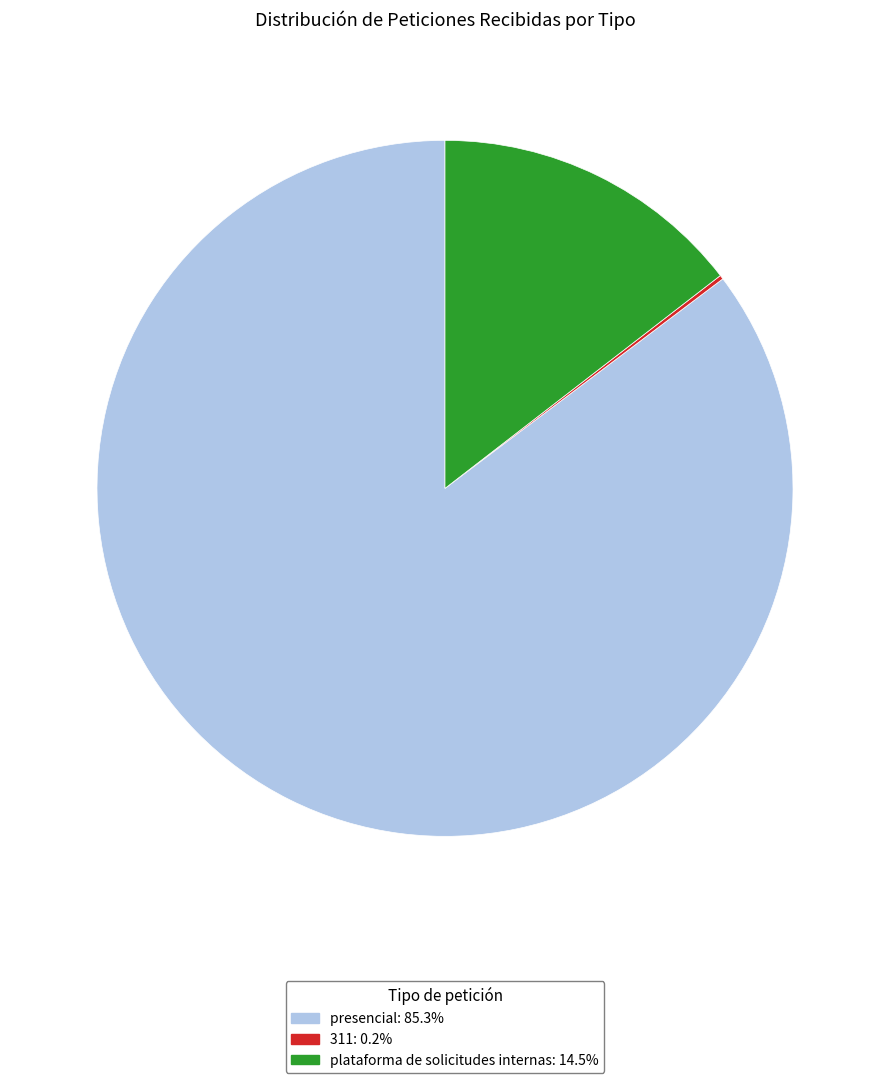

Which category has the biggest portion of the pie?

presencial